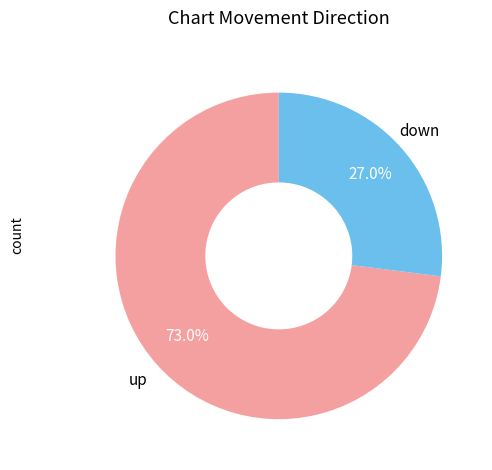

Does any single category account for the majority?

Yes